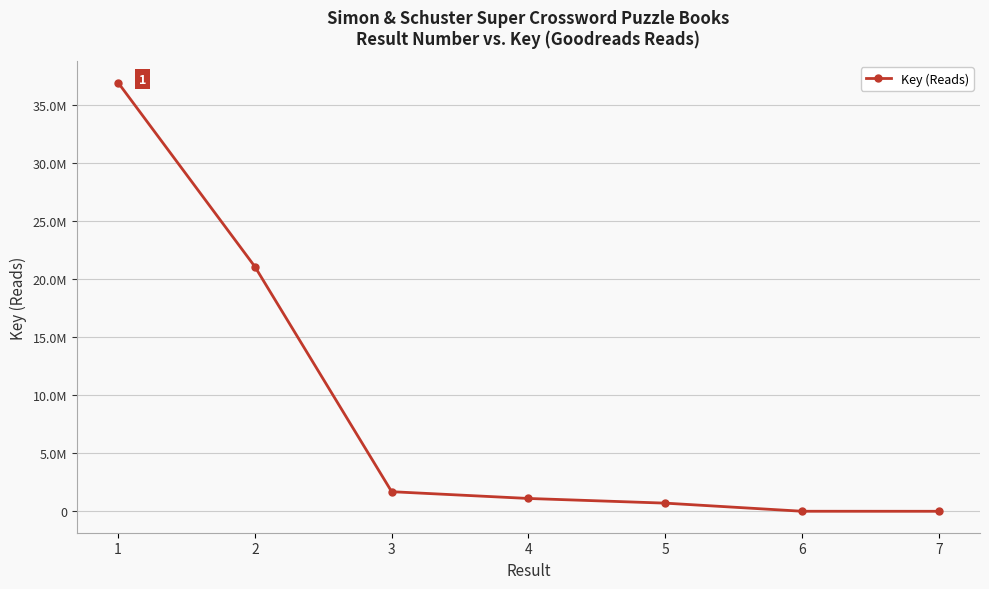

True or false: the data shows 1951 at 6.

False